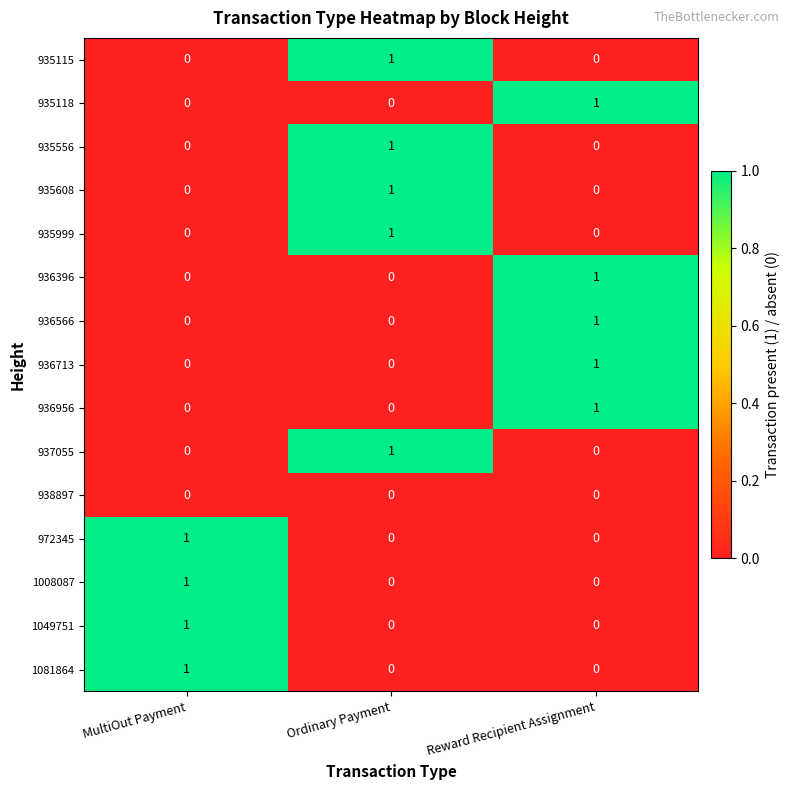

The value of 936396 at MultiOut Payment is 0. True or false?

True